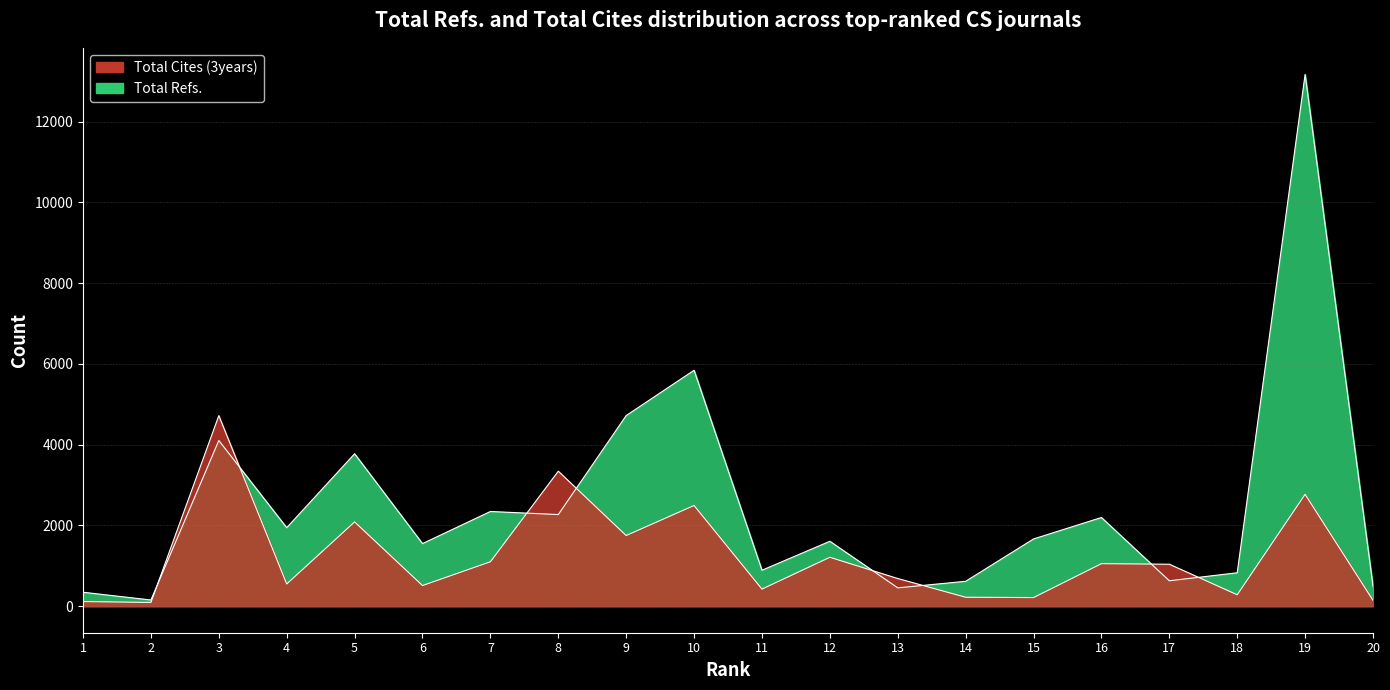

The Total Cites (3years) series shows 282 at 18. True or false?

True